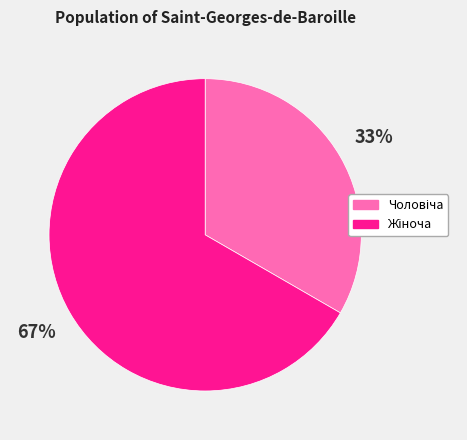

To the nearest percent, what is the average slice percentage?

50%